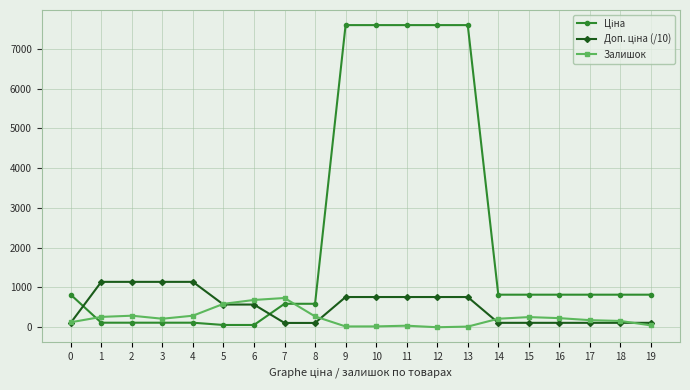

What is the maximum value for Залишок?

735.0